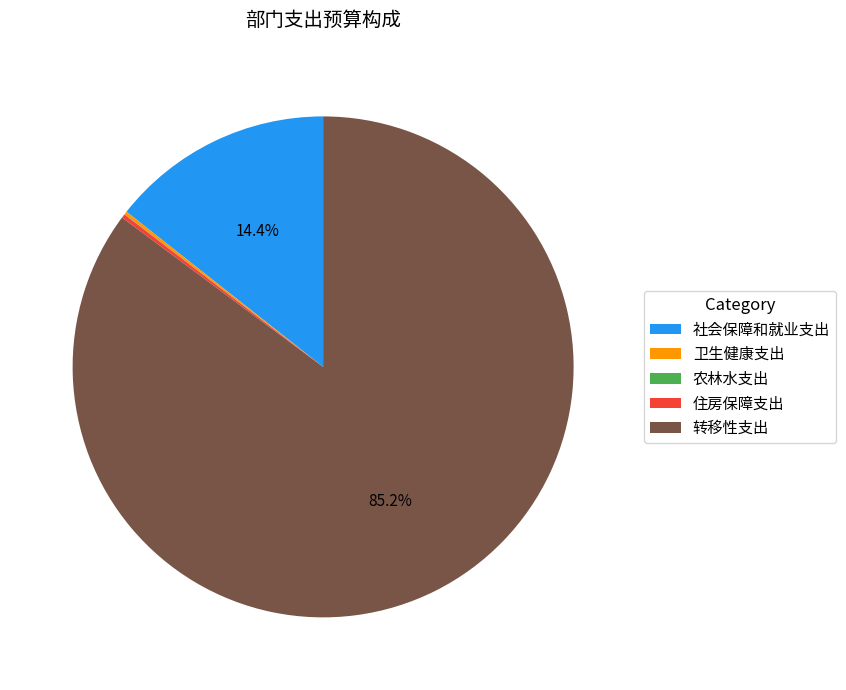

Which category has the biggest portion of the pie?

转移性支出